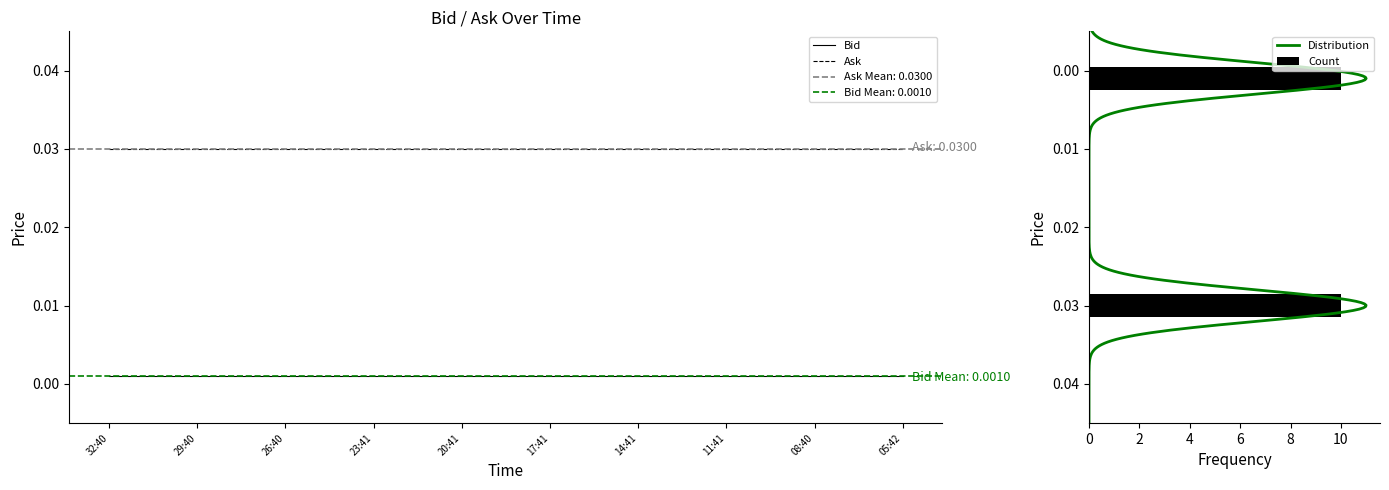

At how many categories does at least one series exceed 0?

10